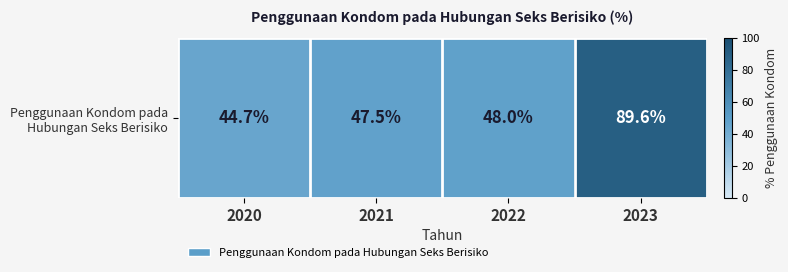

What is the change in value from 2022 to 2023?

+41.6